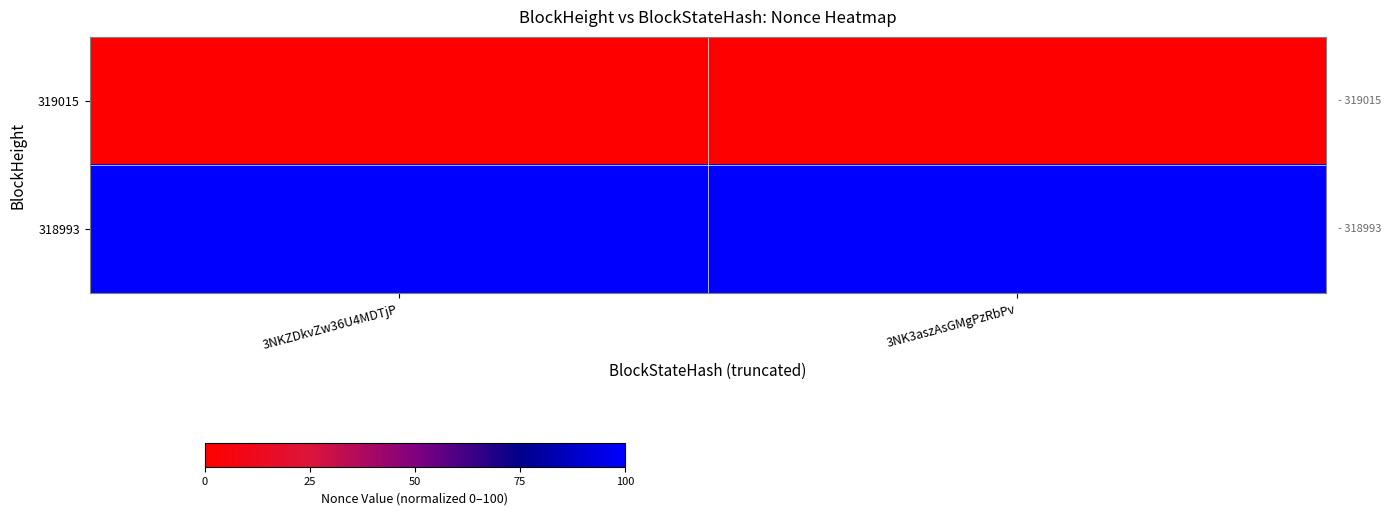

What is the spread (max minus min) of values at 3NK3aszAsGMgPzRbPv?

100